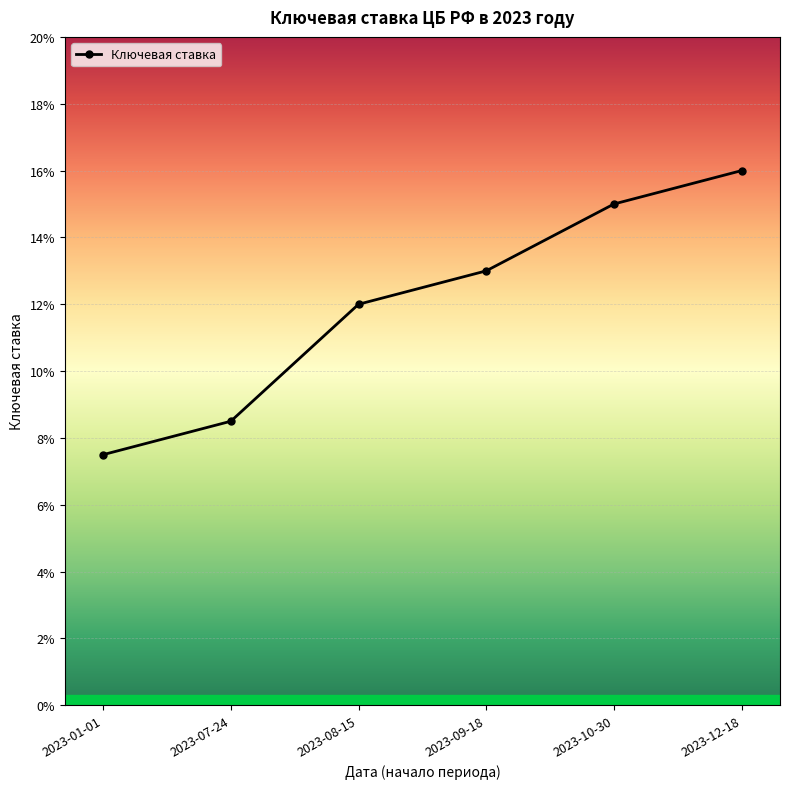

Is this an area chart (filled region under the line)?

No